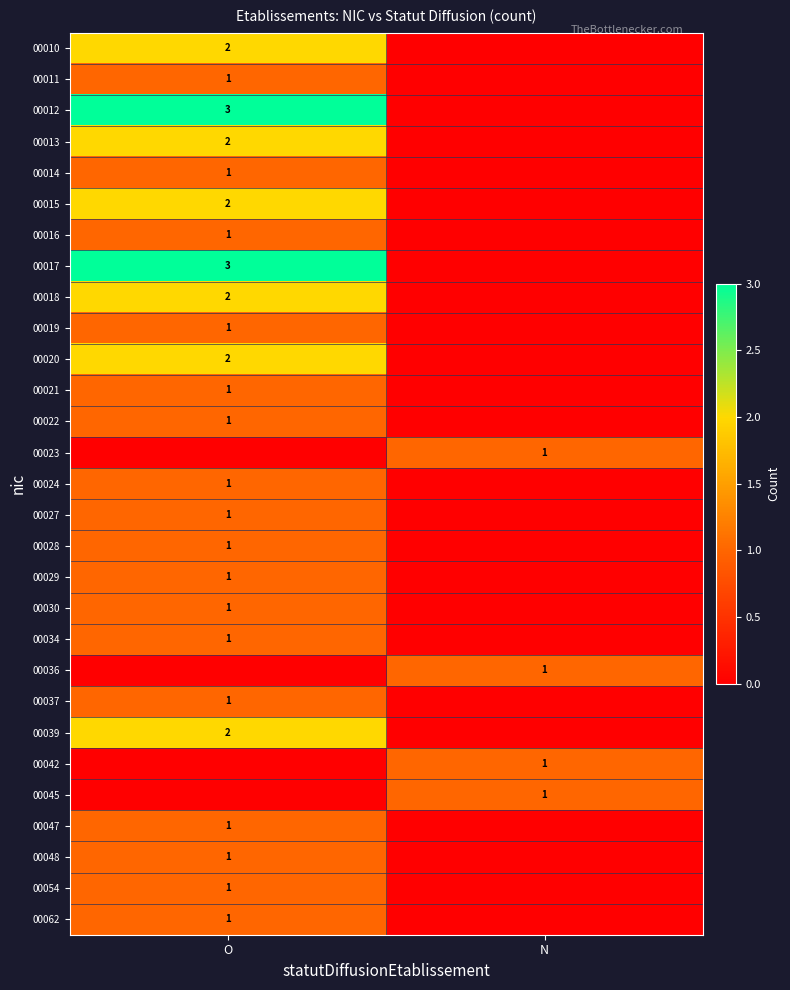

True or false: 00012 has a value of 5 at O.

False